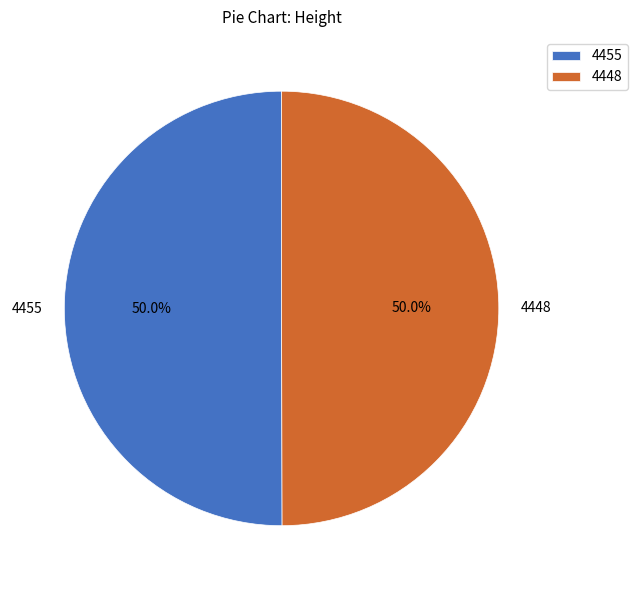

Approximately how many times larger is the value at 4455 compared to 4448?

1.0